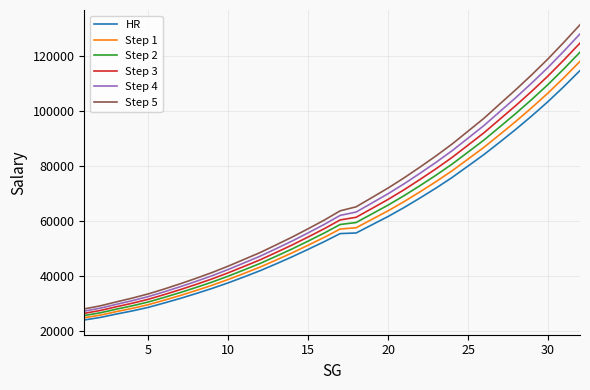

True or false: HR and Step 3 intersect in this chart.

False